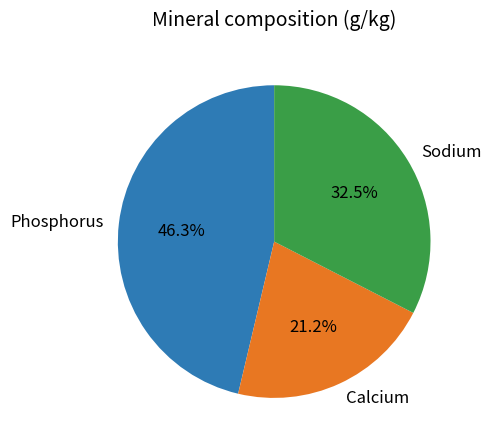

Rank the categories by value from lowest to highest.

Calcium, Sodium, Phosphorus